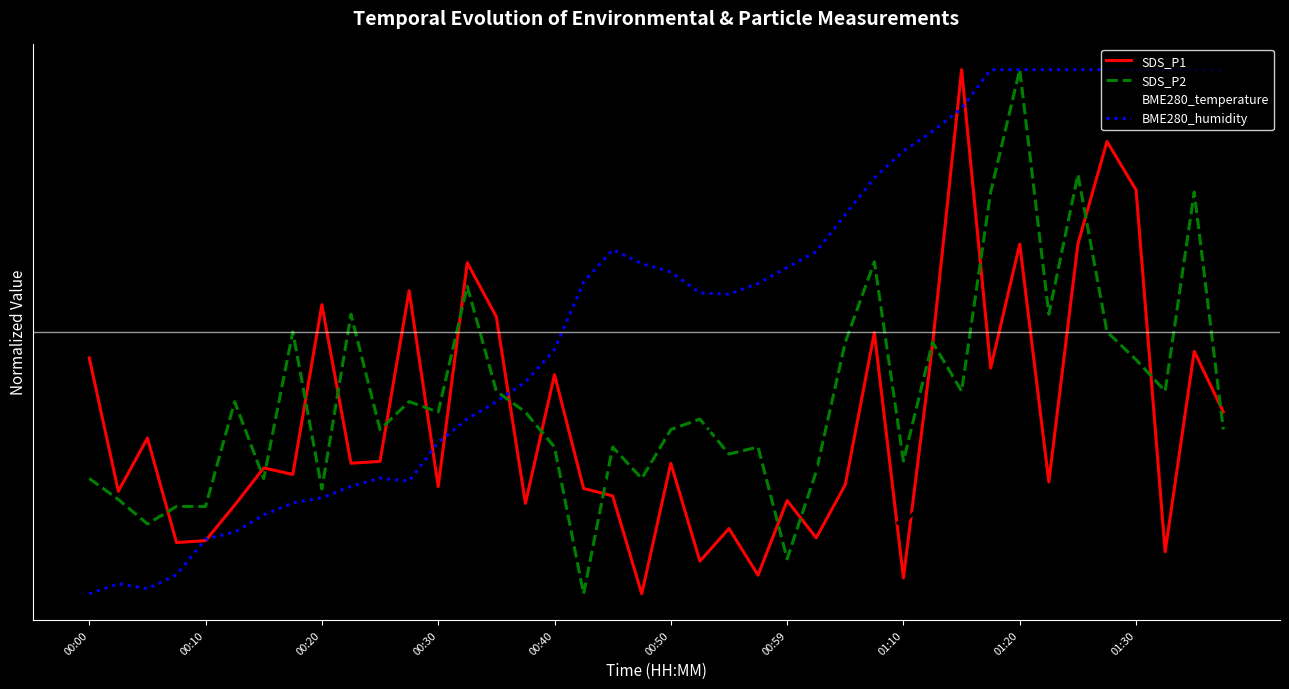

Is this an area chart (filled region under the line)?

No